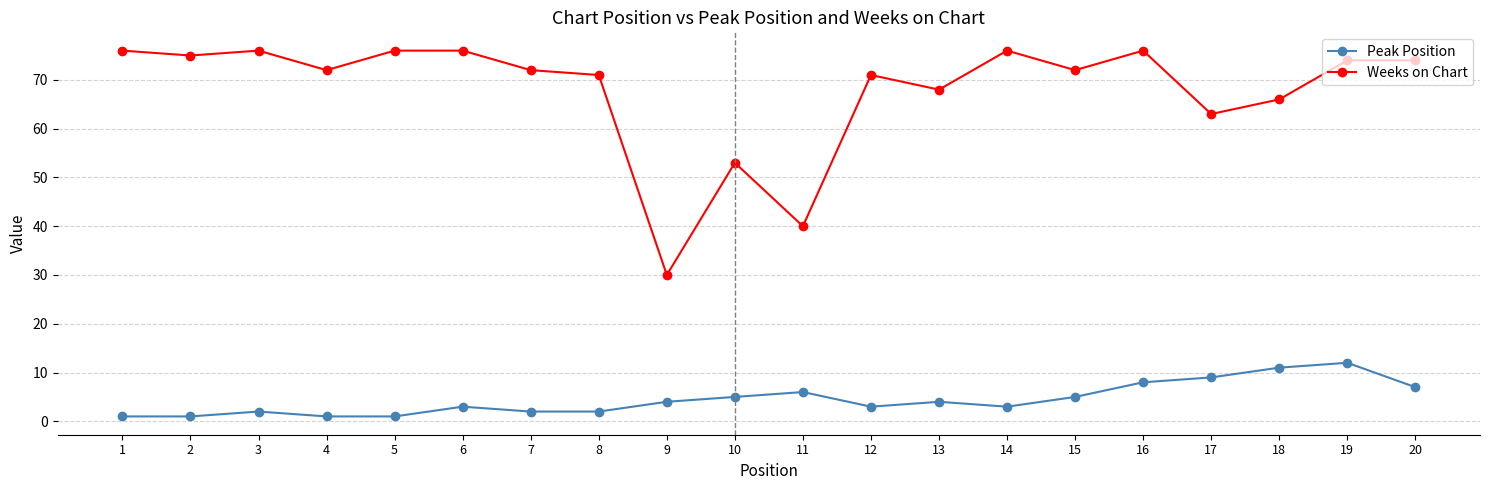

True or false: Weeks on Chart and Peak Position intersect in this chart.

False